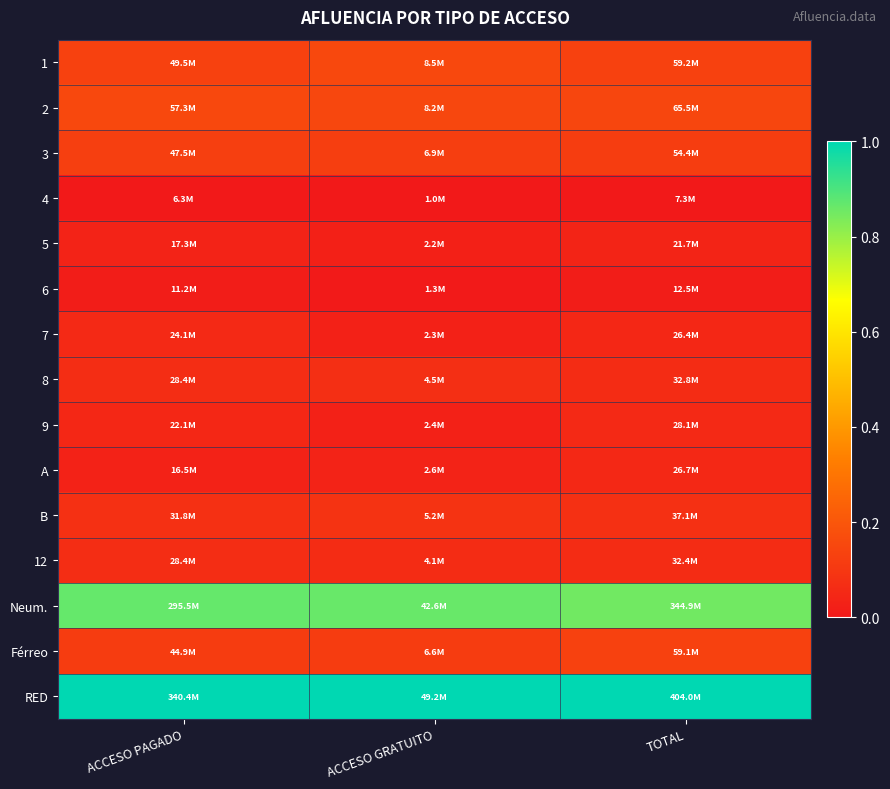

At how many categories does at least one series exceed 0?

3